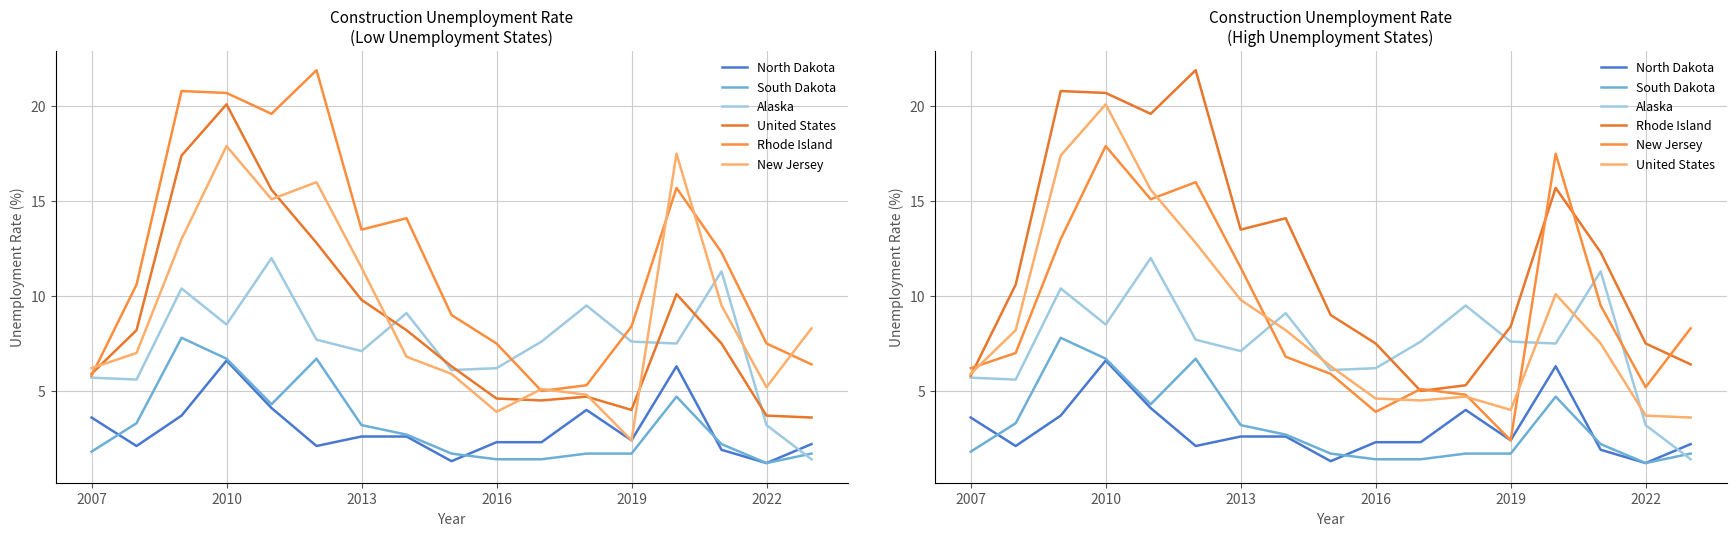

What is the smallest value displayed?

1.2